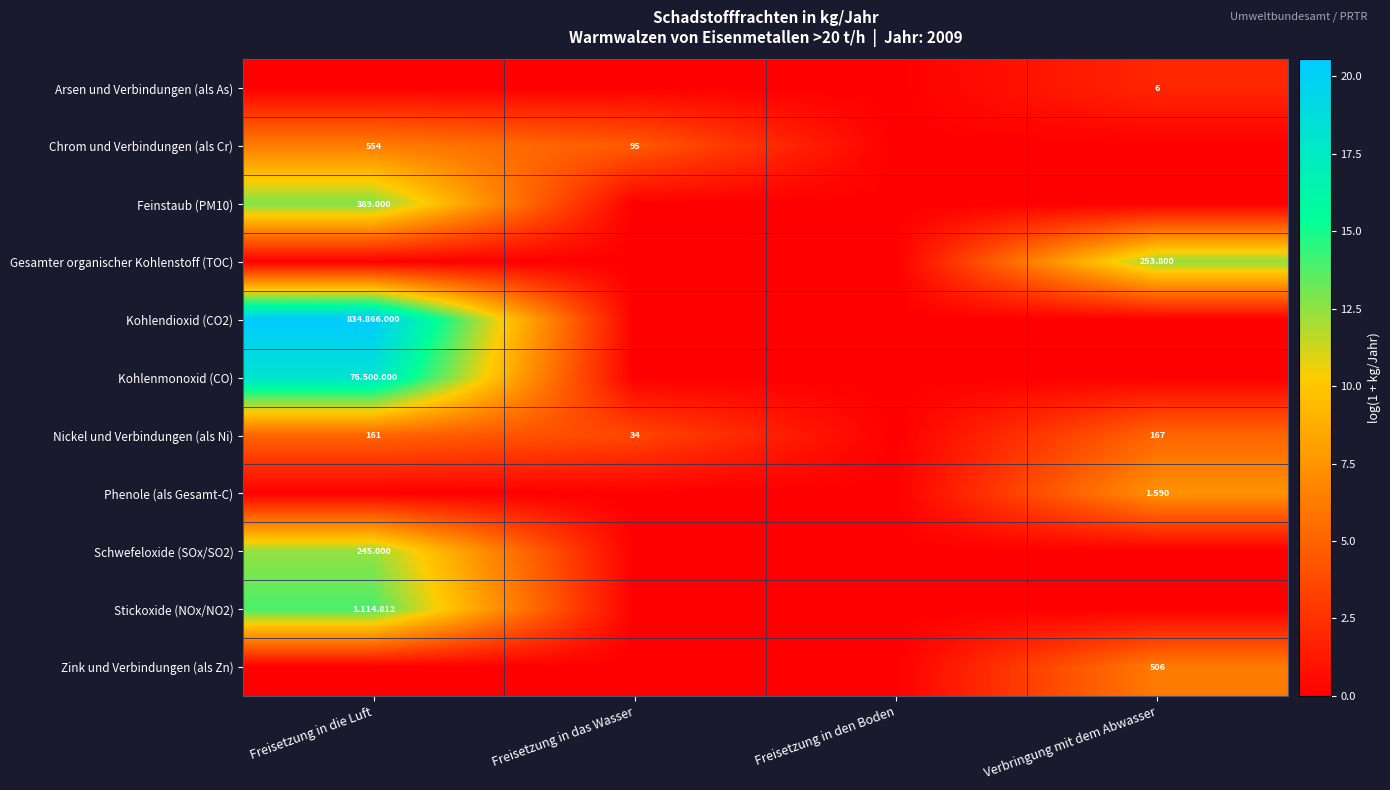

What is the difference between the Kohlenmonoxid (CO) values at Freisetzung in das Wasser and Freisetzung in die Luft?

18.2